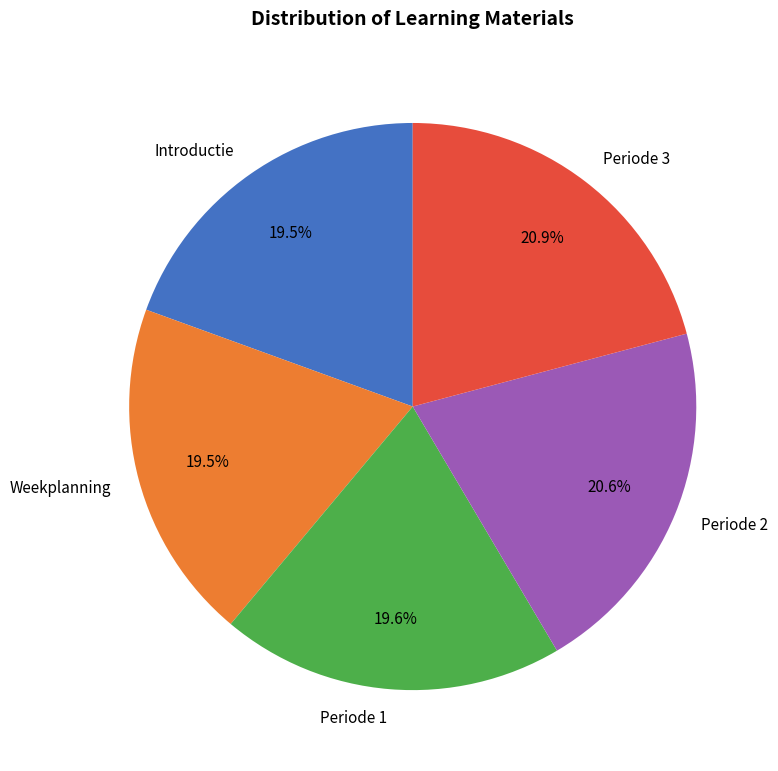

Is the sum of Periode 2 and Introductie greater than half?

No